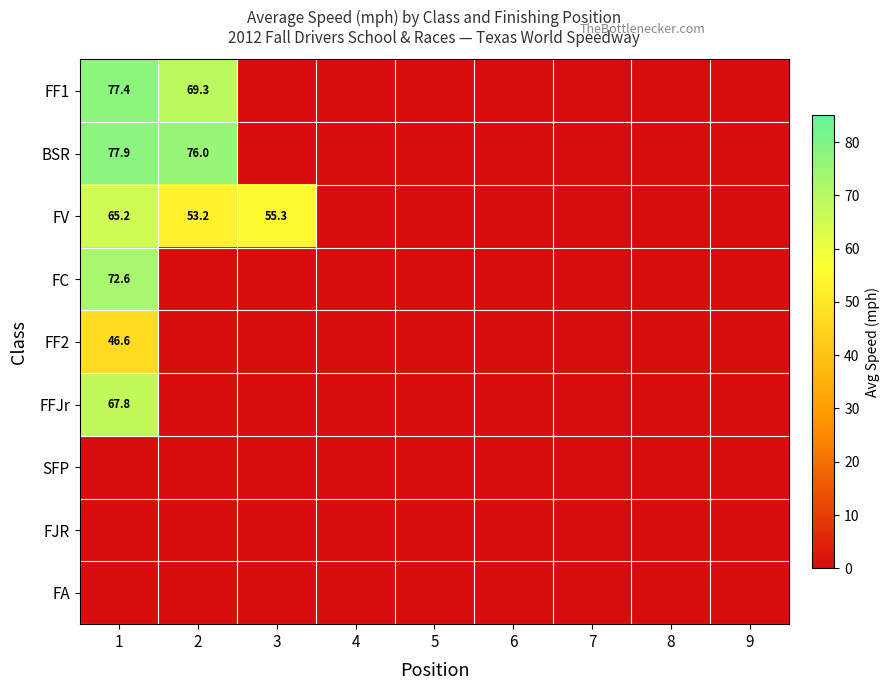

The value of FV at 3 is 83.5. True or false?

False